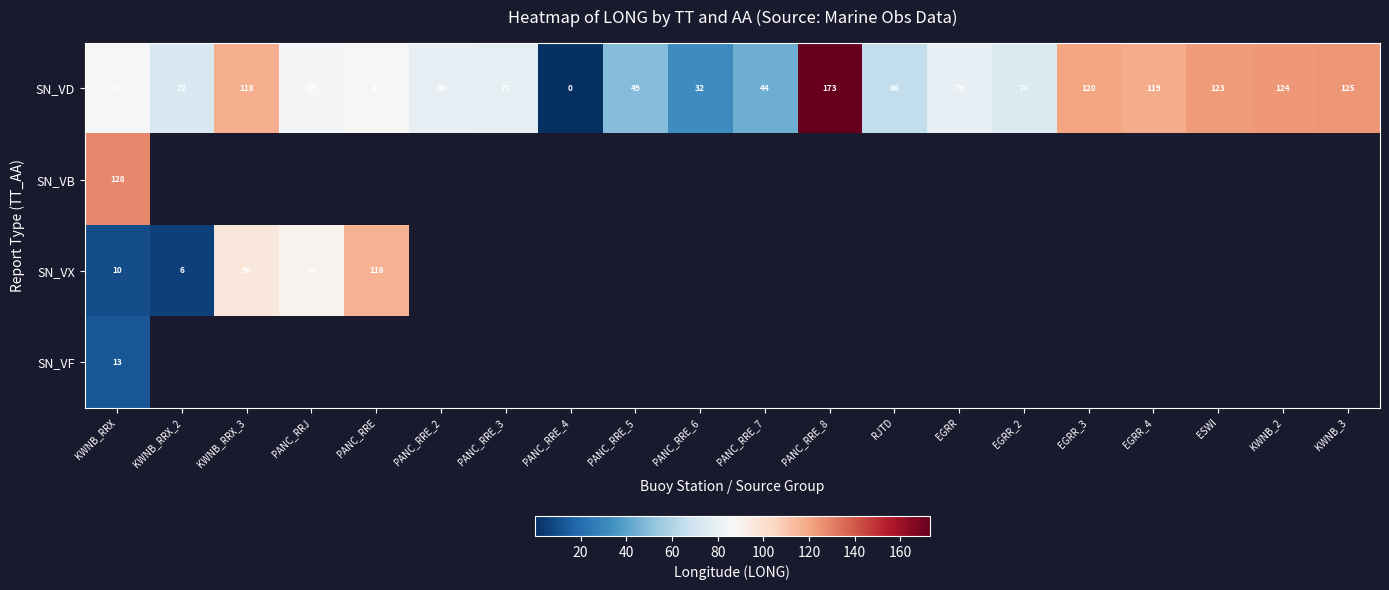

Rank the categories by SN_VD value from highest to lowest.

PANC_RRE_8, KWNB_3, KWNB_2, ESWI, EGRR_3, EGRR_4, KWNB_RRX_3, PANC_RRE, KWNB_RRX, PANC_RRJ, PANC_RRE_2, EGRR, PANC_RRE_3, EGRR_2, KWNB_RRX_2, RJTD, PANC_RRE_5, PANC_RRE_7, PANC_RRE_6, PANC_RRE_4